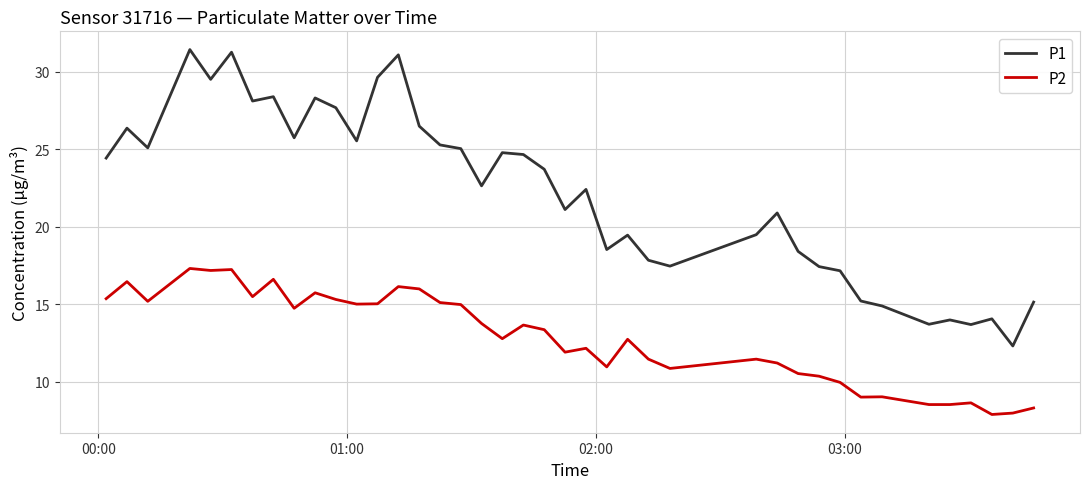

Which series has the widest spread of values?

P1